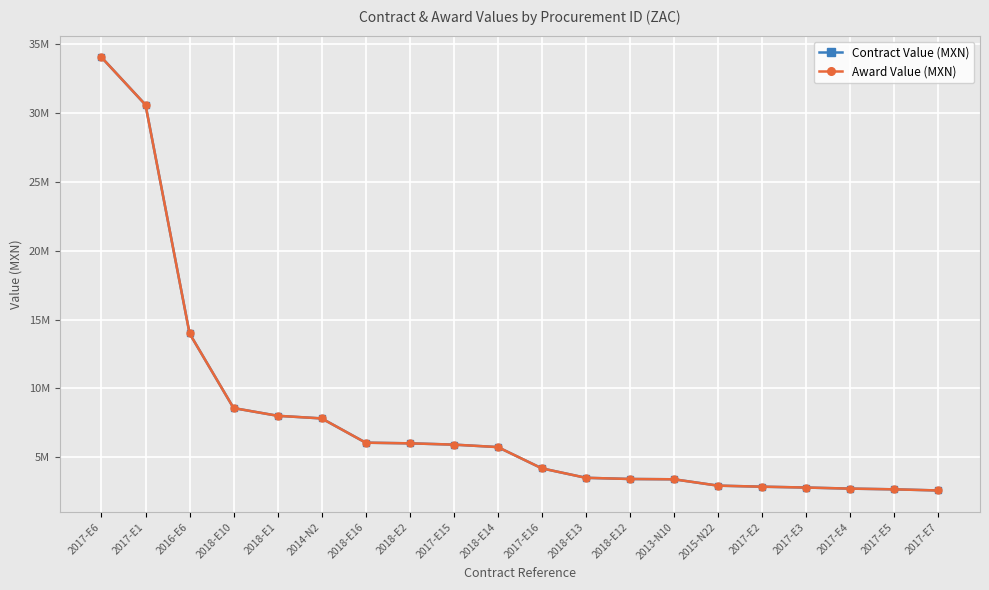

Is this an area chart (filled region under the line)?

No